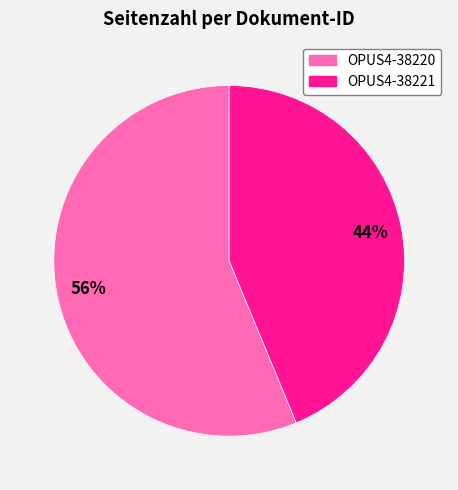

Is it true that OPUS4-38220 is 56% of the pie?

True